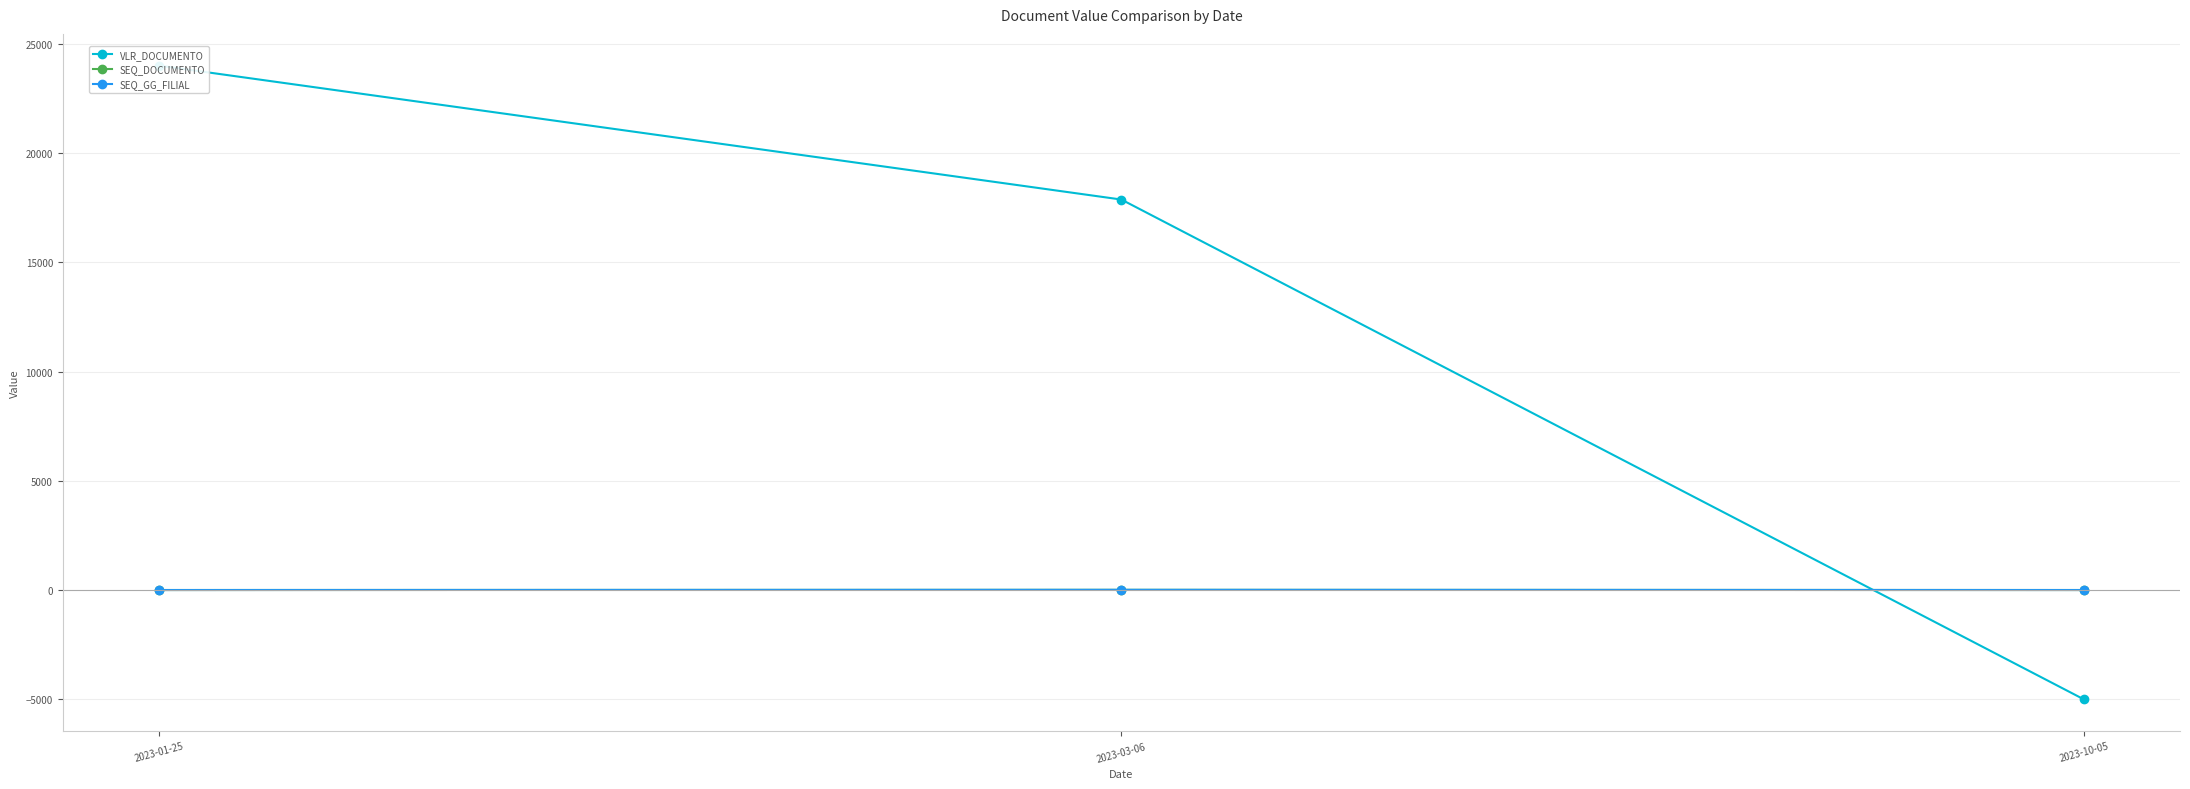

Rank the series by their maximum value, from highest to lowest.

VLR_DOCUMENTO, SEQ_DOCUMENTO, SEQ_GG_FILIAL